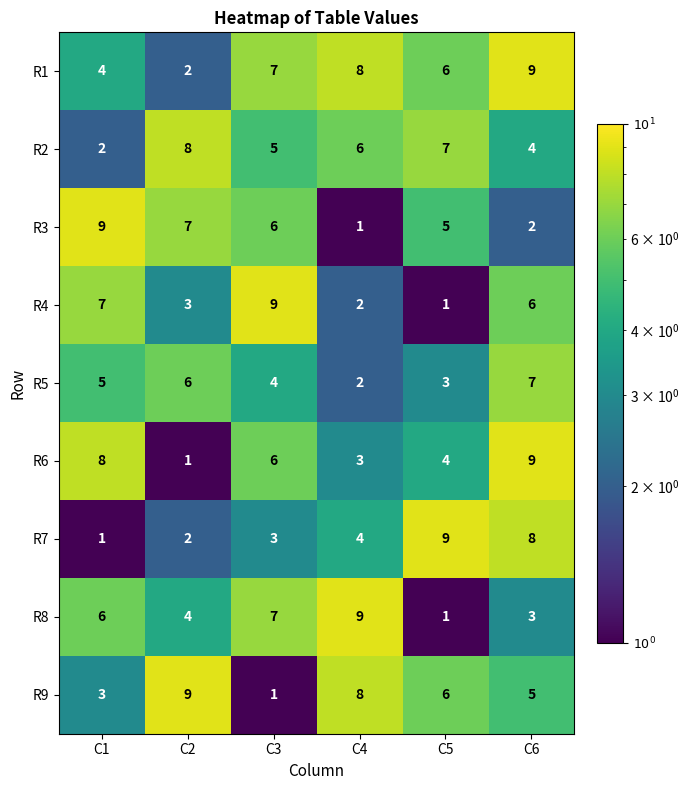

Which series has the largest total across all categories?

R1